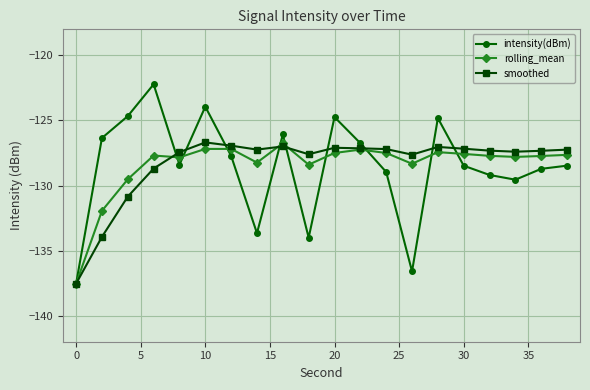

What is the value of the rolling_mean point at the 9th from the left?

-126.7